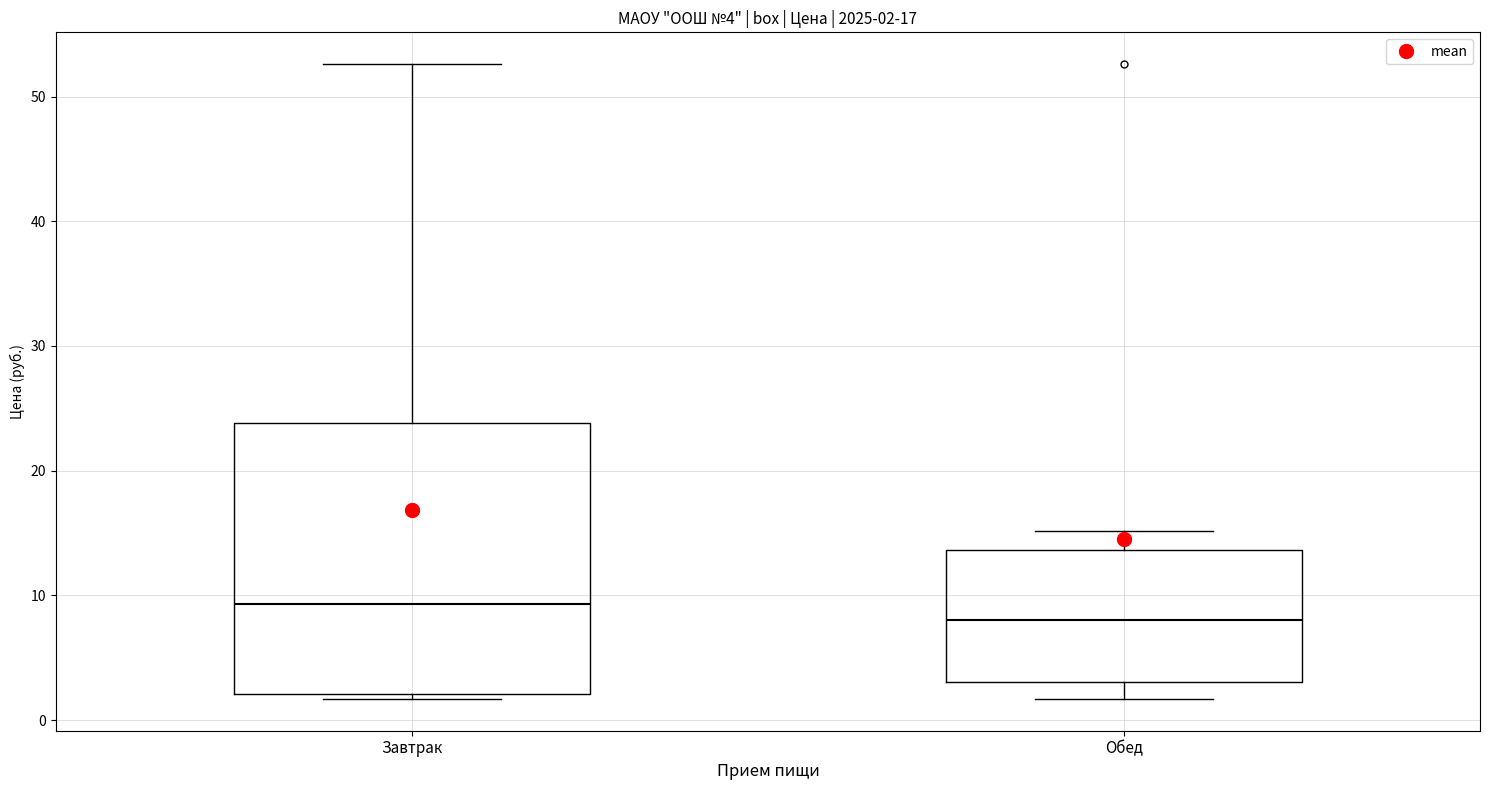

Comparing the boxes themselves (not the whiskers), which one is the tallest?

Завтрак